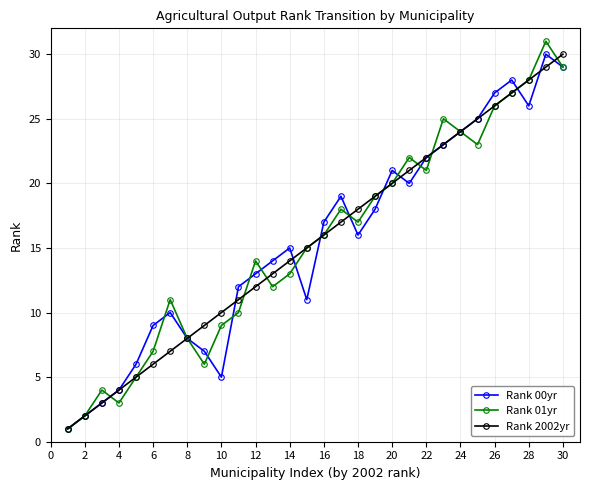

What are all the series names shown in the legend?

Rank 00yr, Rank 01yr, Rank 2002yr